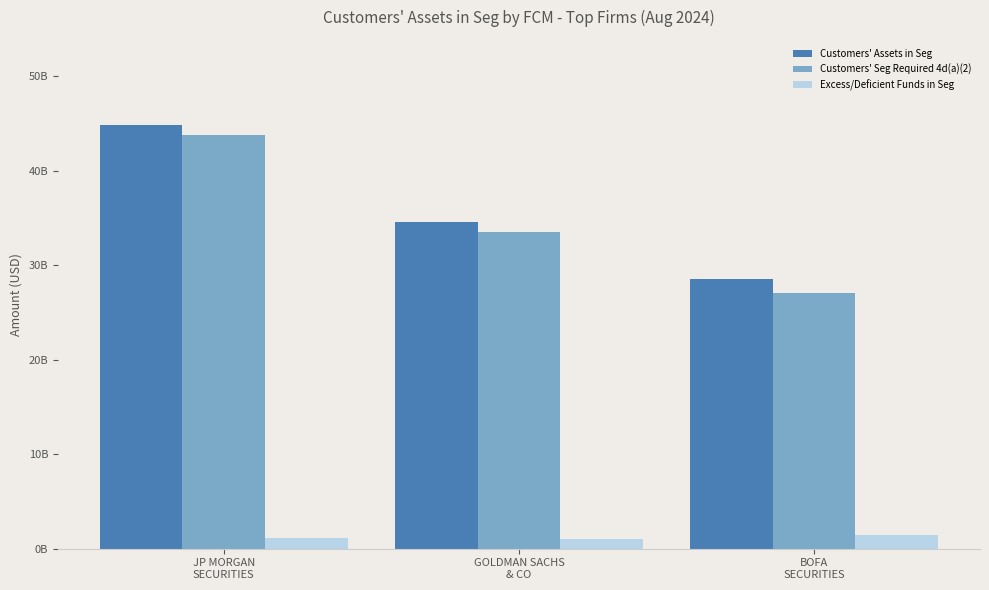

Which category has the lowest value in the Customers' Assets in Seg series?

BOFA
SECURITIES